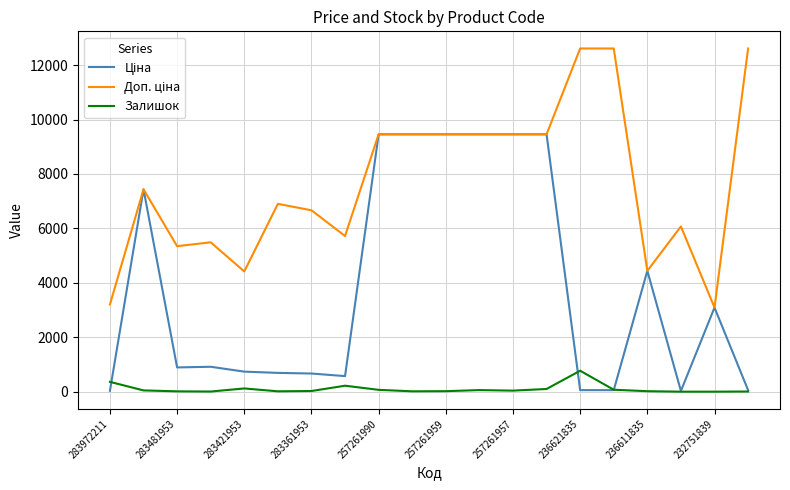

What is the maximum value shown in the chart?

12612.0